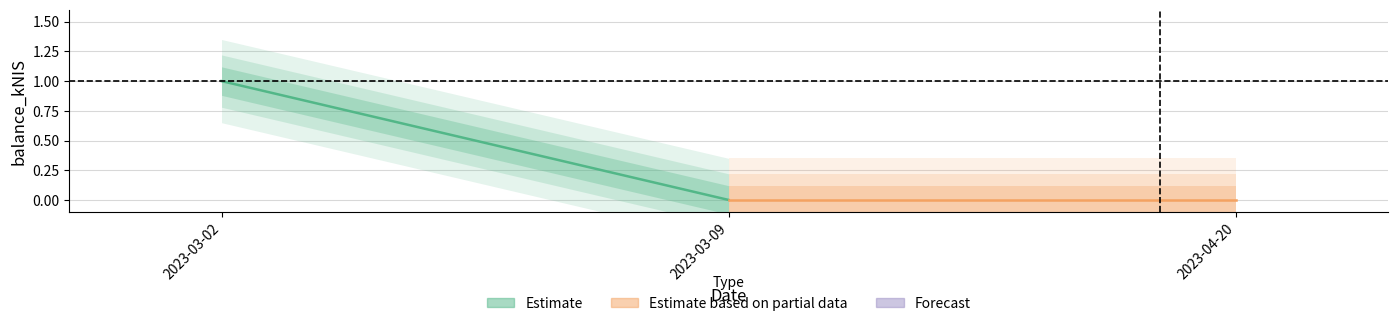

Which category has the highest value across all series?

2023-03-02